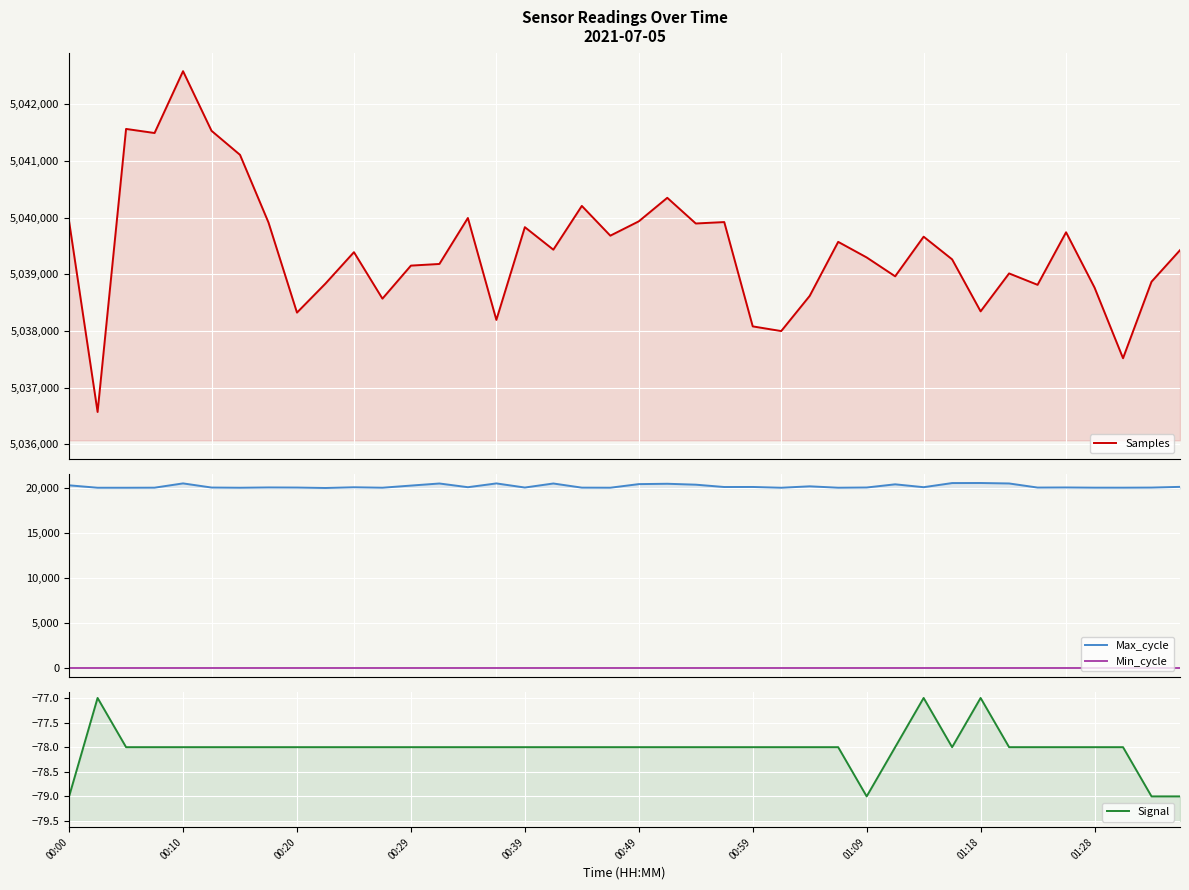

Which has a higher value, 29 or 25?

29